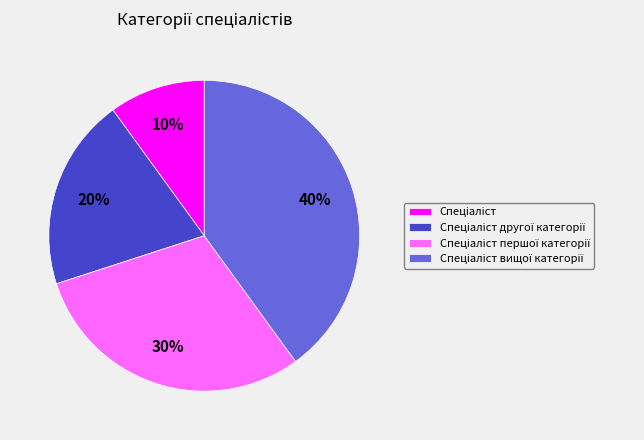

Is there a majority slice in this chart?

No